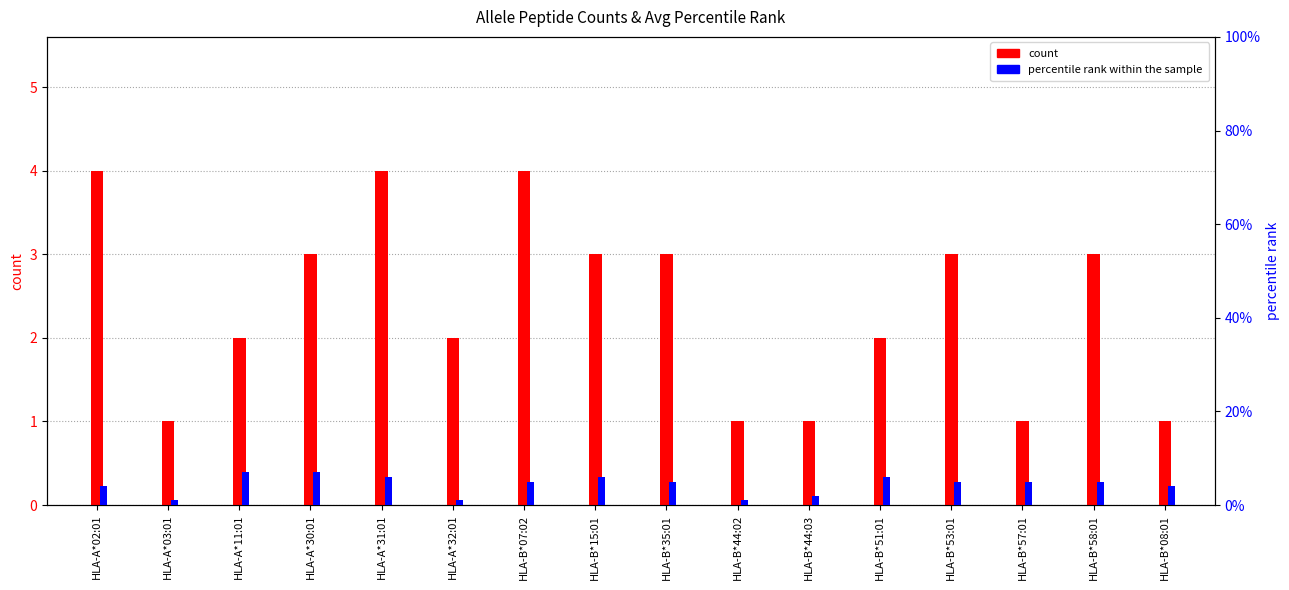

At which category is the sum across all series the highest?

HLA-A*31:01